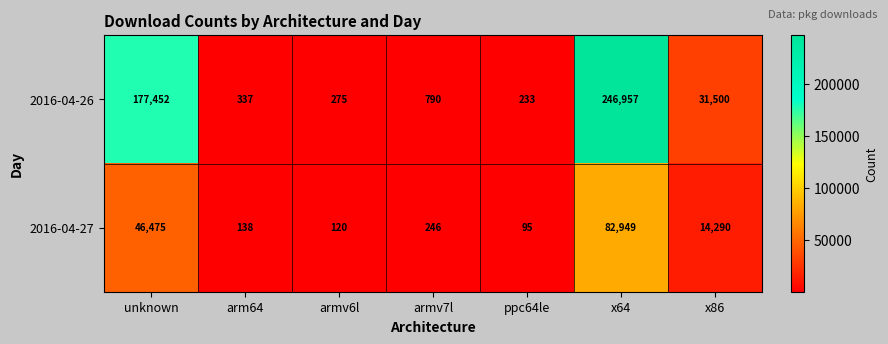

Reading right to left, what are all the values shown in this chart?

2016-04-26: x86=31500	x64=246957	ppc64le=233	armv7l=790	armv6l=275	arm64=337	unknown=177452
2016-04-27: x86=14290	x64=82949	ppc64le=95	armv7l=246	armv6l=120	arm64=138	unknown=46475